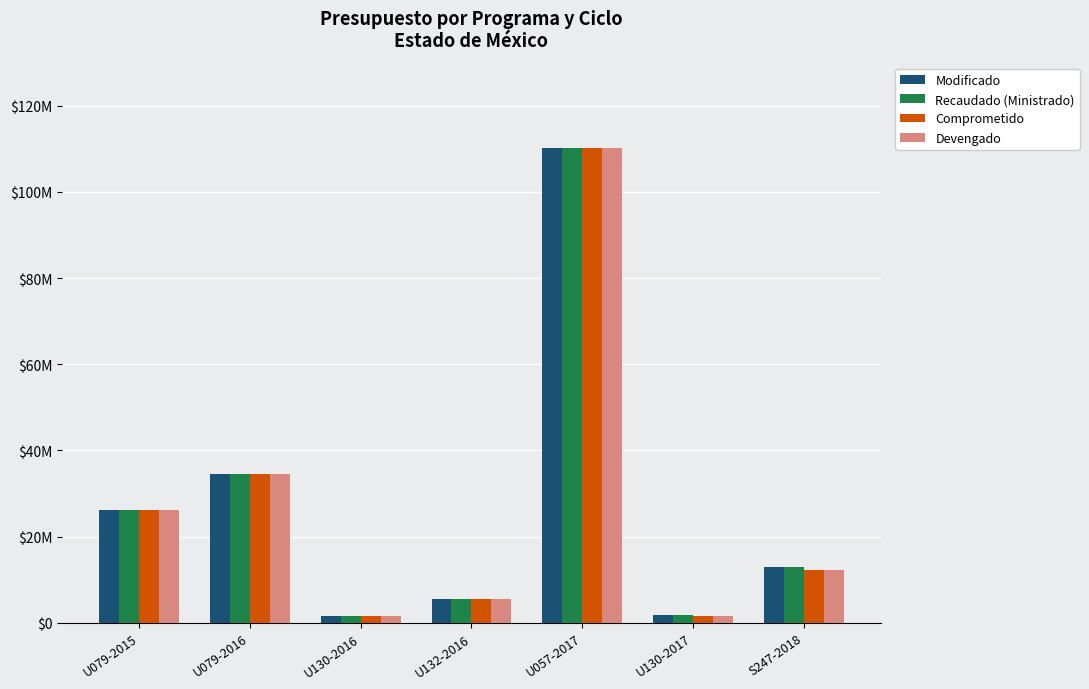

Rank the series by their maximum value, from lowest to highest.

Modificado, Recaudado (Ministrado), Comprometido, Devengado